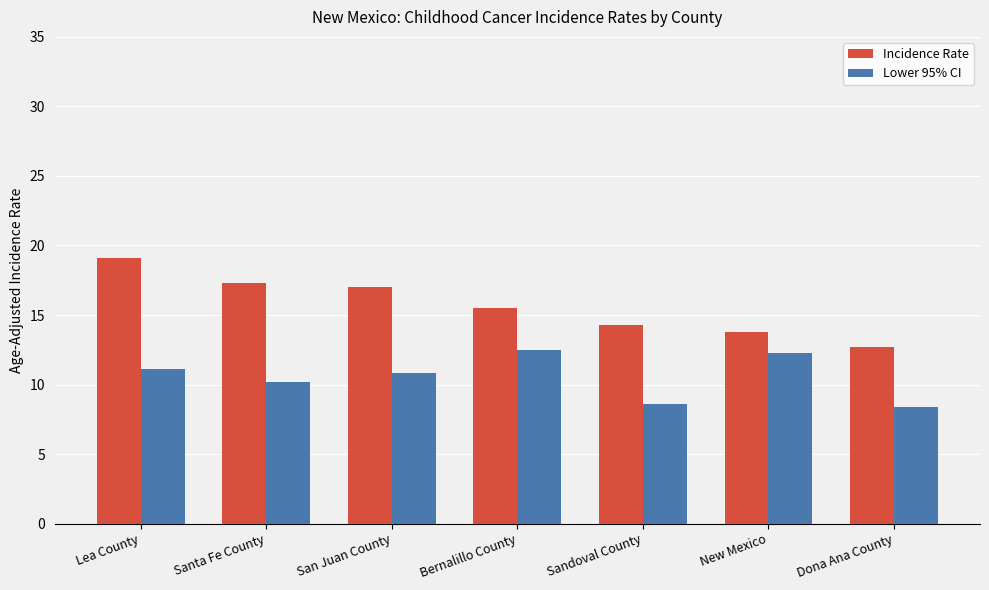

What is the label of the 1st bar from the left?

Lea County